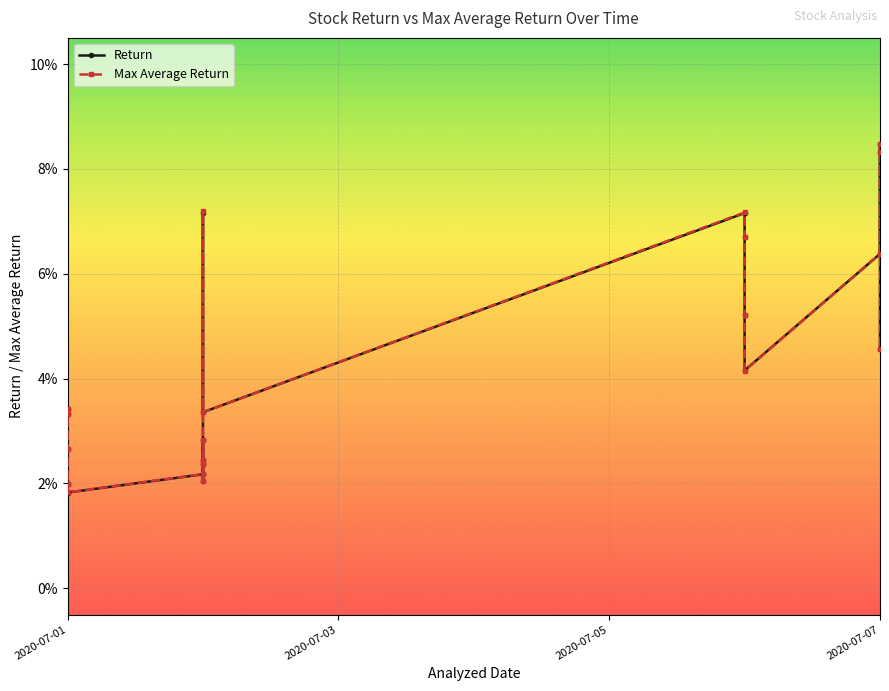

How many Max Average Return values are between 0 and 1?

20